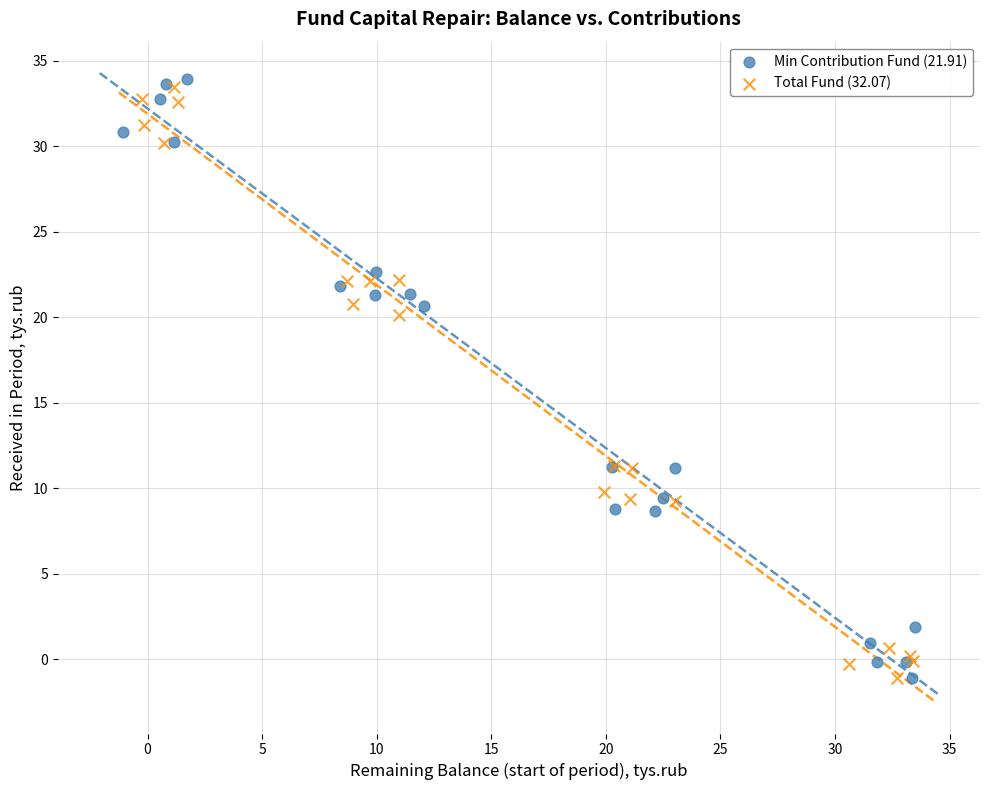

What are all the series names shown in the legend?

Min Contribution Fund (21.91), Total Fund (32.07)